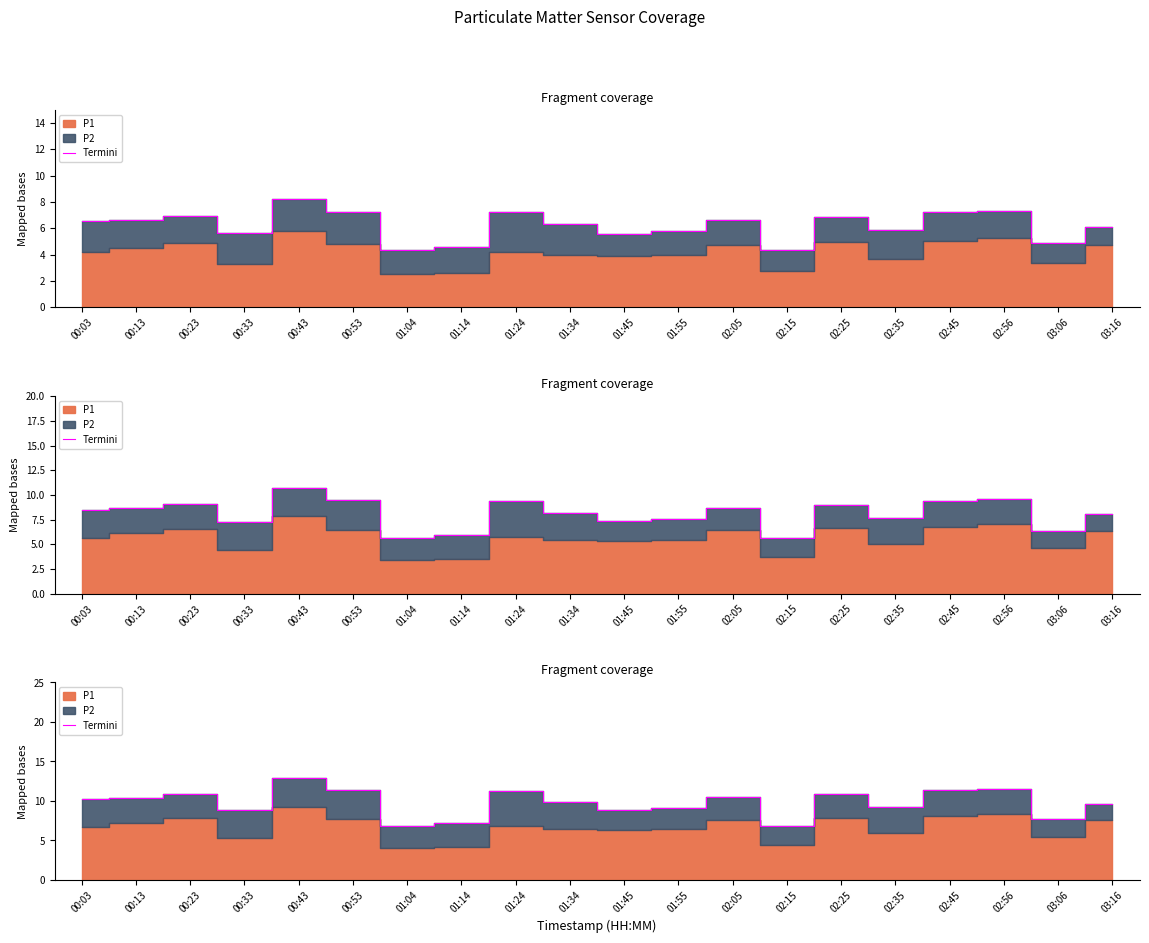

What is the label of the 18th point from the right?

00:23